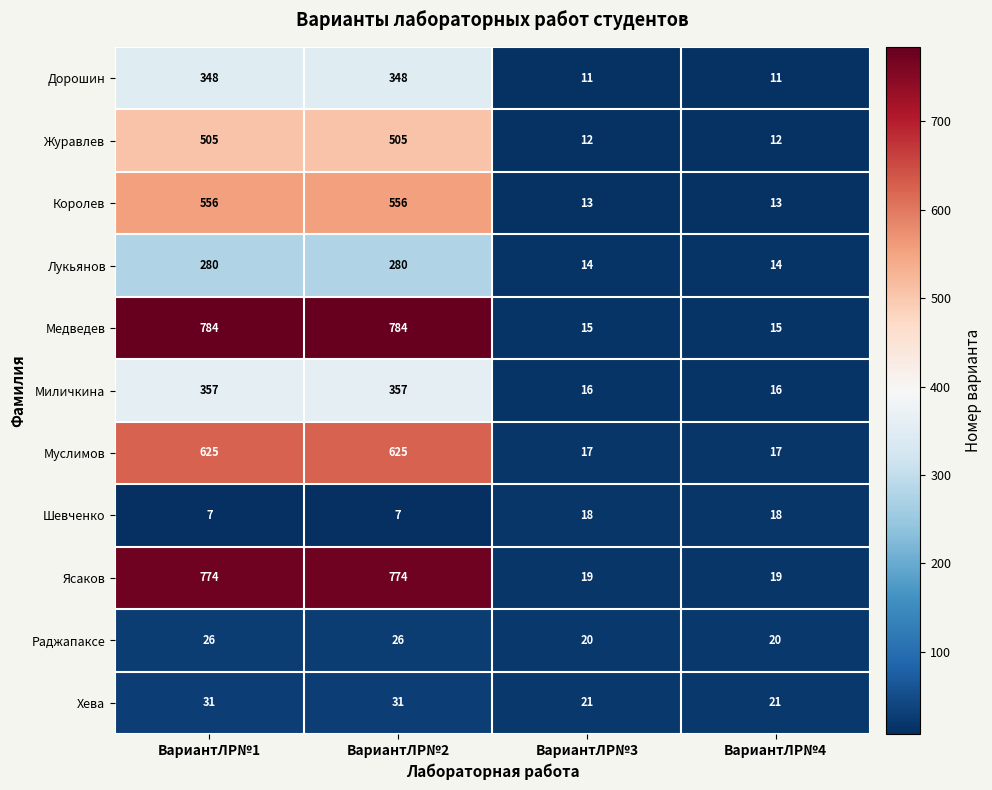

What is the maximum value for Дорошин?

348